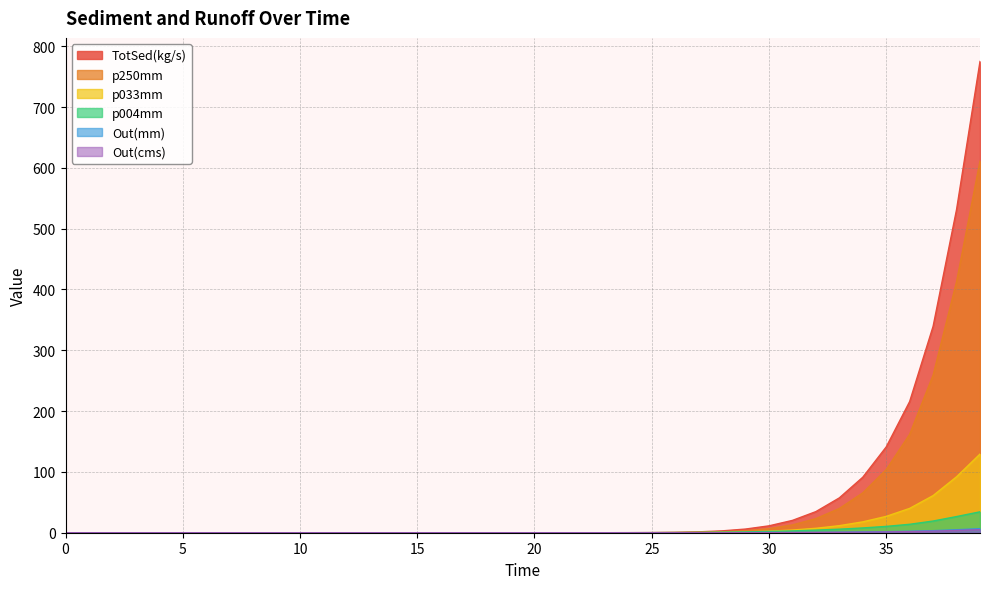

How many lines are shown in the chart?

6